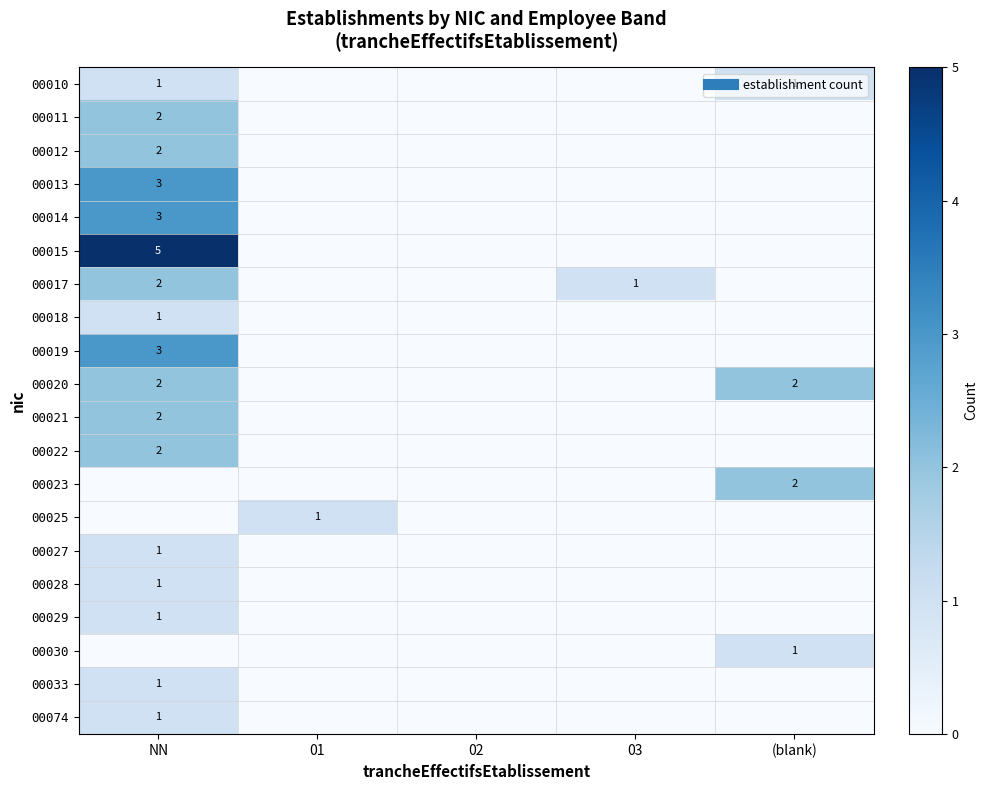

List the labels in order of 00033 value, largest first.

NN, 01, 02, 03, (blank)